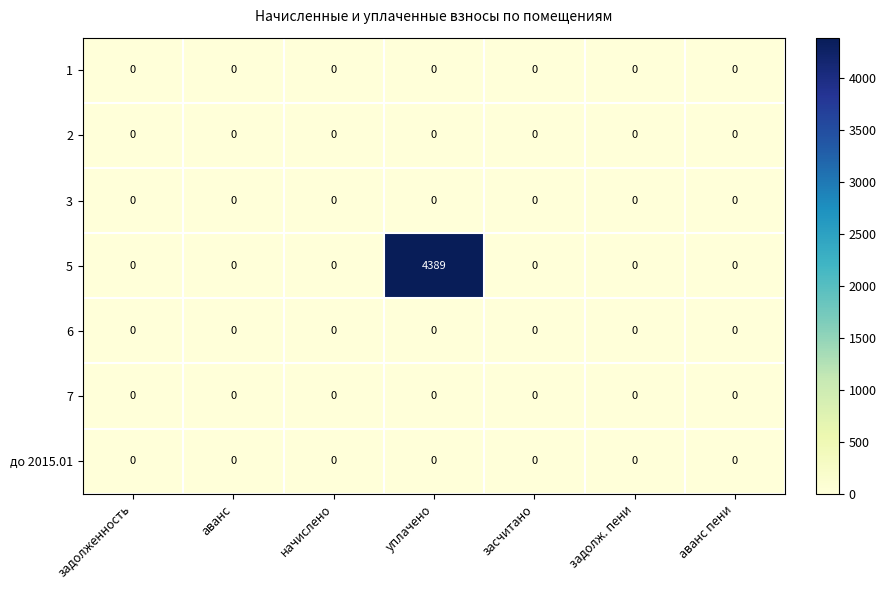

How many categories are shown in the chart?

7